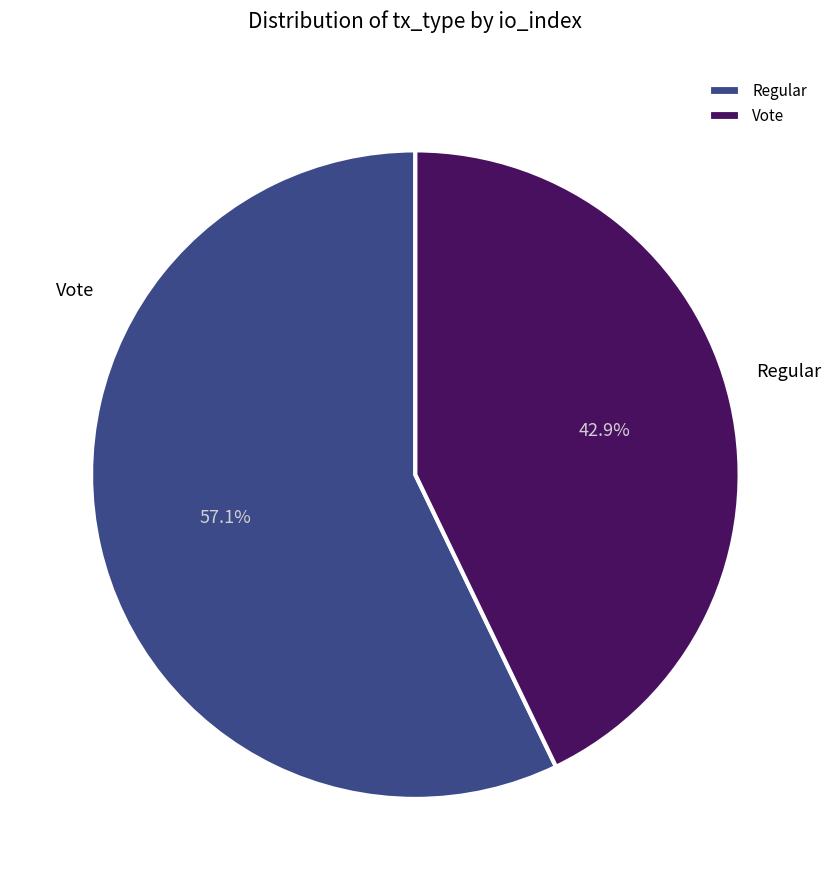

To the nearest percent, what portion does Regular represent?

57%